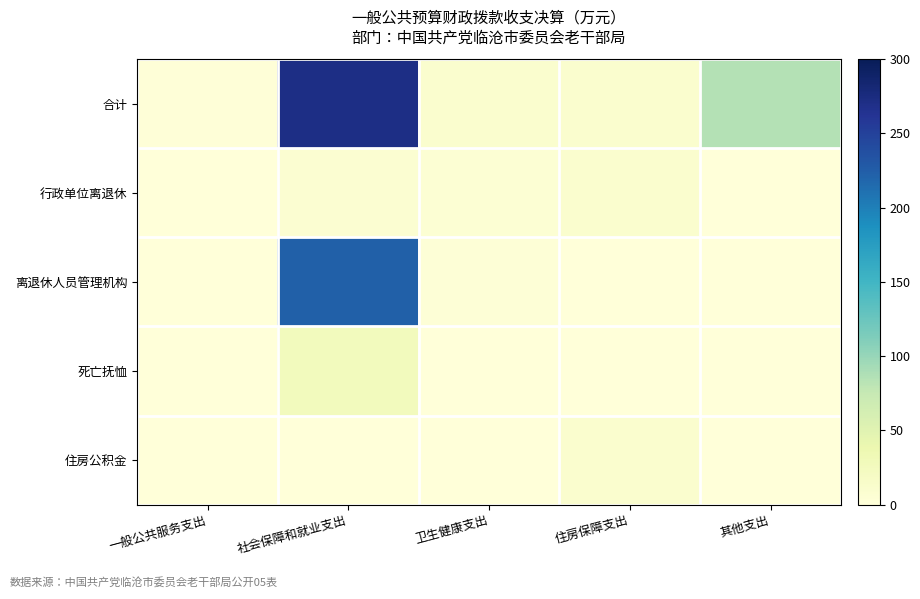

Reading right to left, extract all data points from this chart.

合计: 其他支出=85.0	住房保障支出=10.2	卫生健康支出=9.6	社会保障和就业支出=271.5	一般公共服务支出=1.5
行政单位离退休: 其他支出=0.0	住房保障支出=10.2	卫生健康支出=5.7	社会保障和就业支出=7.2	一般公共服务支出=0.0
离退休人员管理机构: 其他支出=0.0	住房保障支出=0.0	卫生健康支出=3.5	社会保障和就业支出=223.7	一般公共服务支出=0.0
死亡抚恤: 其他支出=0.0	住房保障支出=0.0	卫生健康支出=0.4	社会保障和就业支出=26.8	一般公共服务支出=0.0
住房公积金: 其他支出=0.0	住房保障支出=10.2	卫生健康支出=0.0	社会保障和就业支出=0.0	一般公共服务支出=0.0